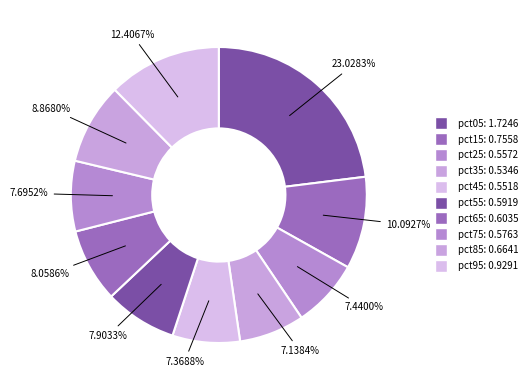

To the nearest percent, what is the average slice percentage?

10%